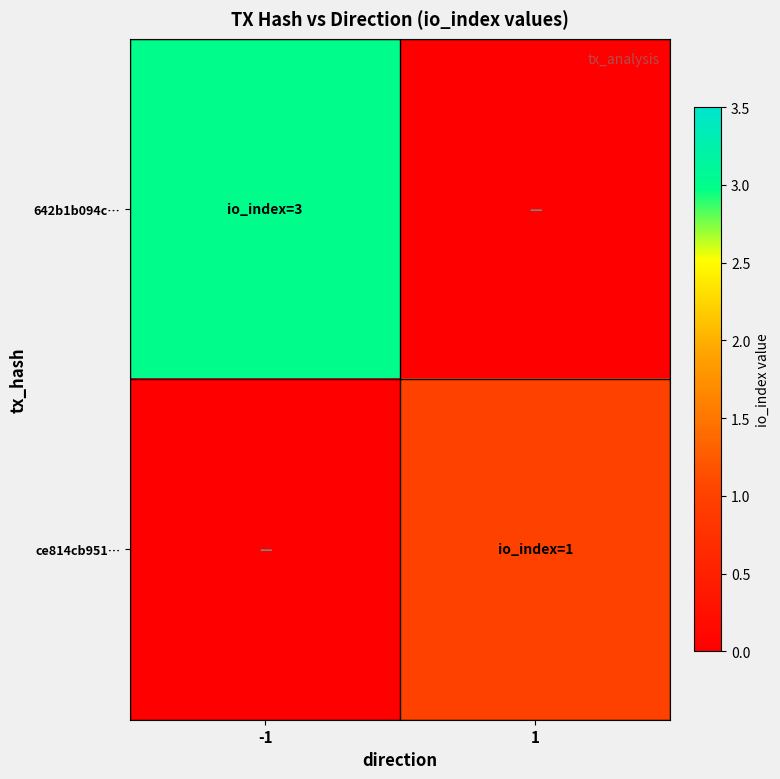

At -1, list the series in order from smallest to largest.

ce814cb951…, 642b1b094c…